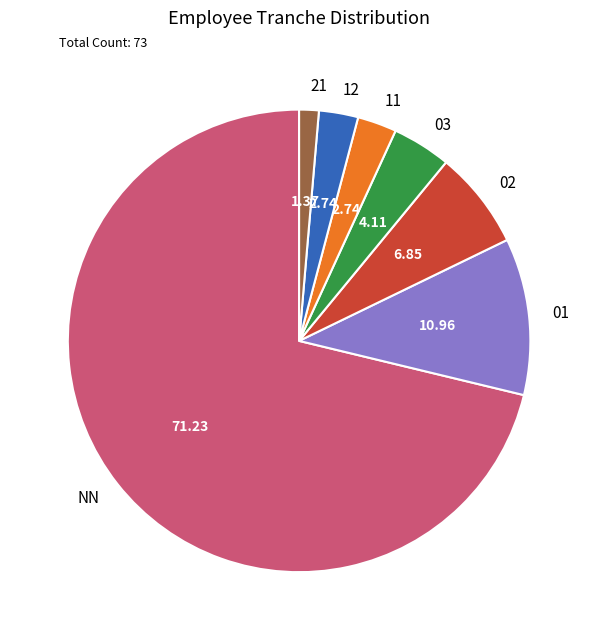

What is the ratio of the value at 03 to the value at 11?

1.5